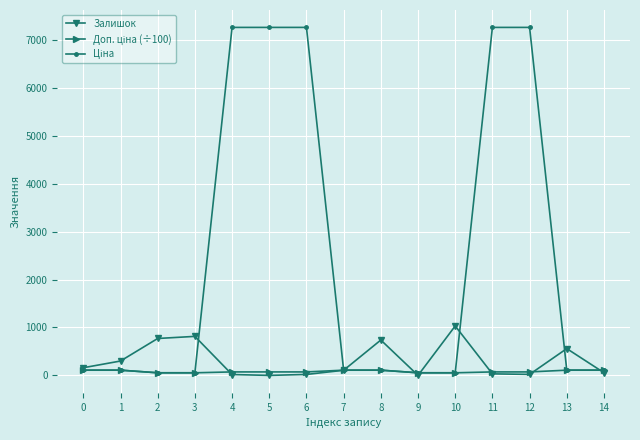

What is the greatest value displayed?

7258.9